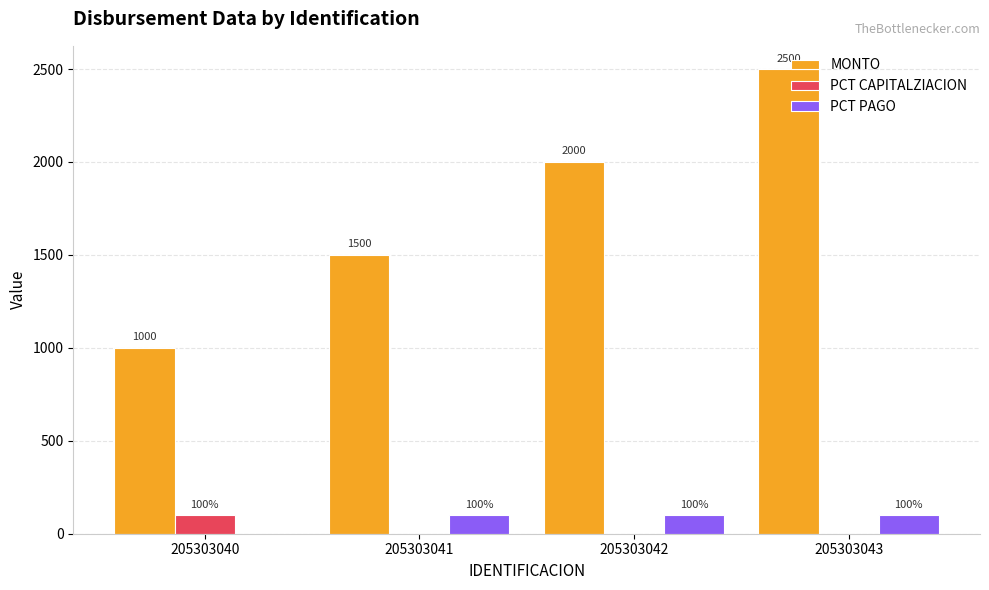

Is the value of MONTO at 205303041 greater than the value of PCT PAGO at 205303041?

Yes